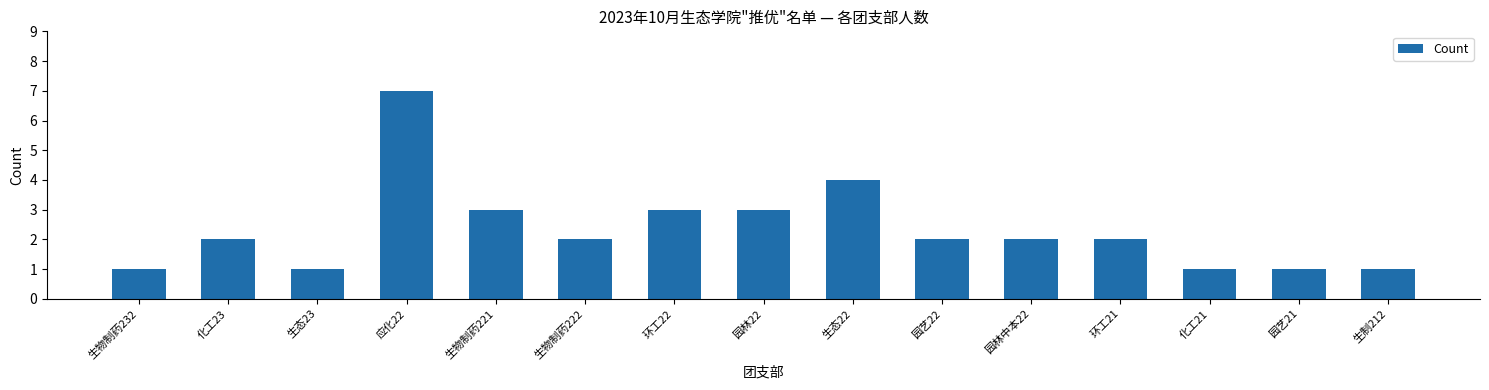

Reading left to right, extract all data points from this chart.

生物制药232=1	化工23=2	生态23=1	应化22=7	生物制药221=3	生物制药222=2	环工22=3	园林22=3	生态22=4	园艺22=2	园林中本22=2	环工21=2	化工21=1	园艺21=1	生制212=1